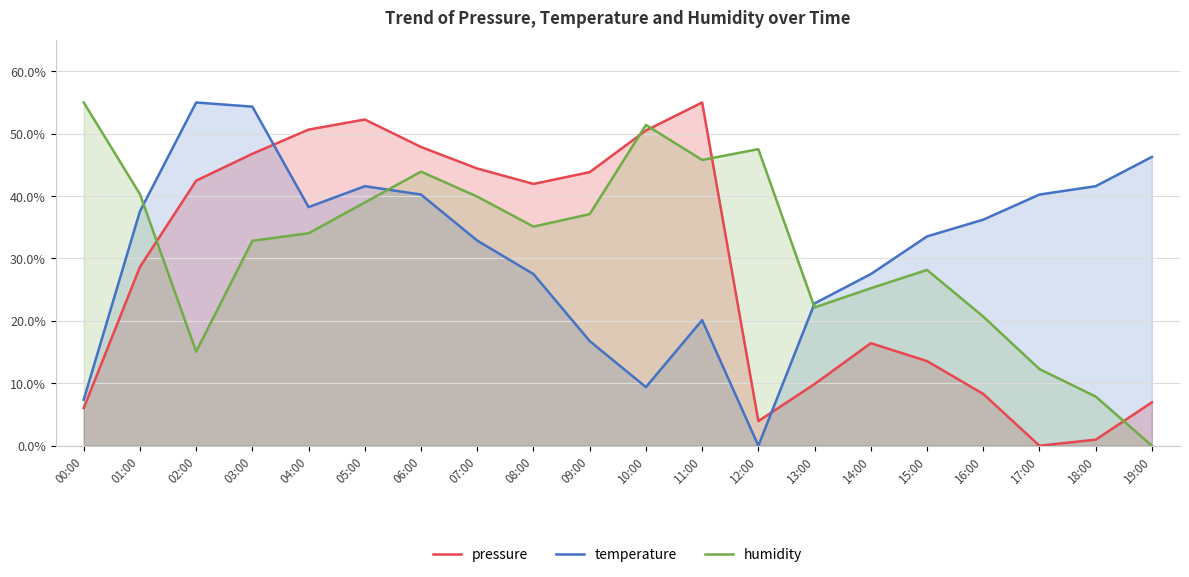

Reading left to right, list all the values displayed in this chart.

pressure: 6.0	28.6	42.5	46.8	50.7	52.3	47.9	44.4	41.9	43.8	50.5	55.0	3.9	9.9	16.4	13.6	8.3	0.0	1.0	7.0
temperature: 7.4	37.6	55.0	54.3	38.2	41.6	40.2	32.9	27.5	16.8	9.4	20.1	0.0	22.8	27.5	33.5	36.2	40.2	41.6	46.3
humidity: 55.0	40.3	15.1	32.8	34.0	39.0	43.9	39.9	35.1	37.1	51.4	45.8	47.5	22.2	25.2	28.2	20.7	12.3	7.9	0.0